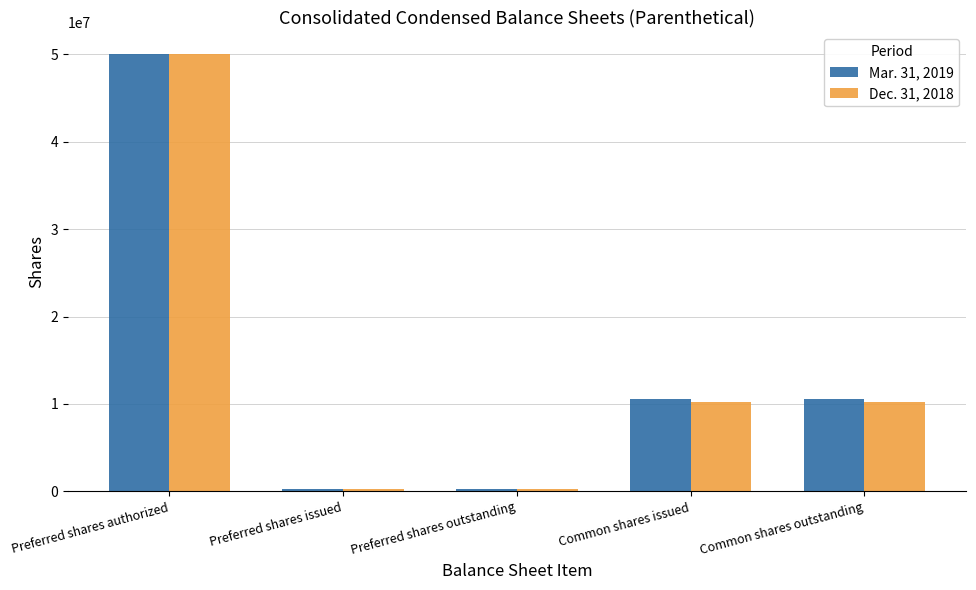

What is the difference between the second highest and minimum values in the Dec. 31, 2018 series?

9926433